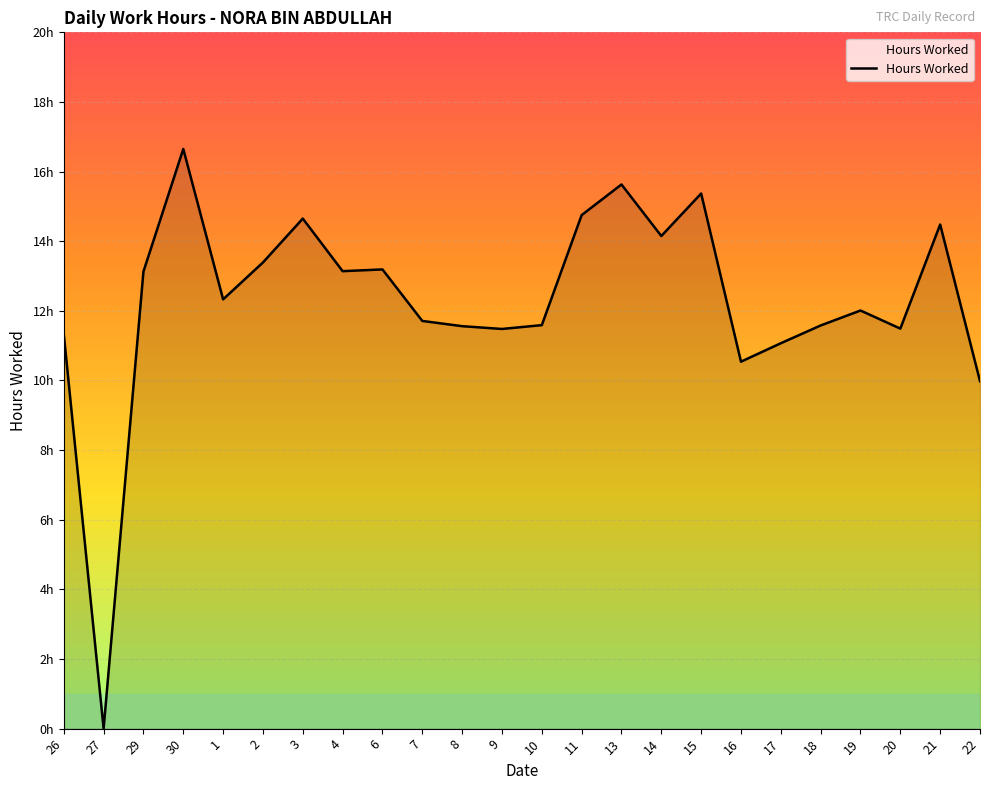

What is the label of the 7th point from the right?

16